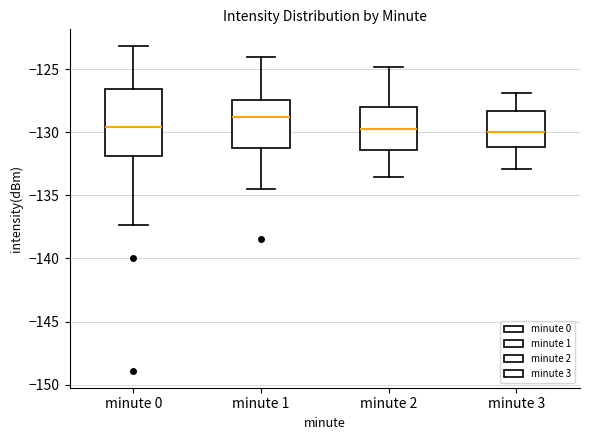

Reading left to right, read every box against the y-axis: the position of its median line, the range the box covers, and the ends of its whiskers. The values are not printed on the chart, so give them approximately, as read against the axis.

minute 0: median -129.5, box -132.0 to -126.5, whiskers -137.5 to -123.0
minute 1: median -129.0, box -131.0 to -127.5, whiskers -134.5 to -124.0
minute 2: median -129.5, box -131.5 to -128.0, whiskers -133.5 to -125.0
minute 3: median -130.0, box -131.0 to -128.5, whiskers -133.0 to -127.0